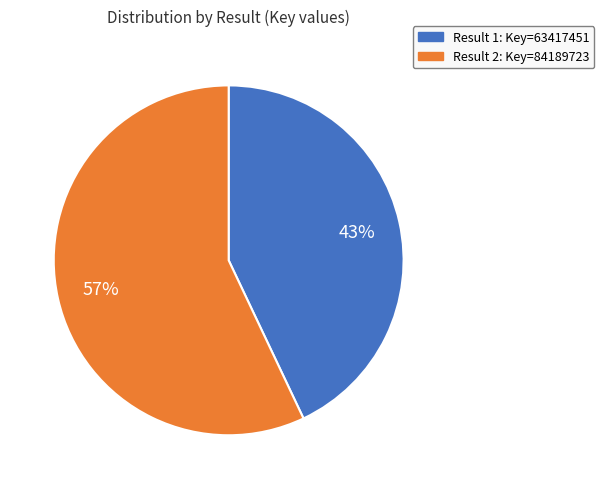

Does any single category account for the majority?

Yes